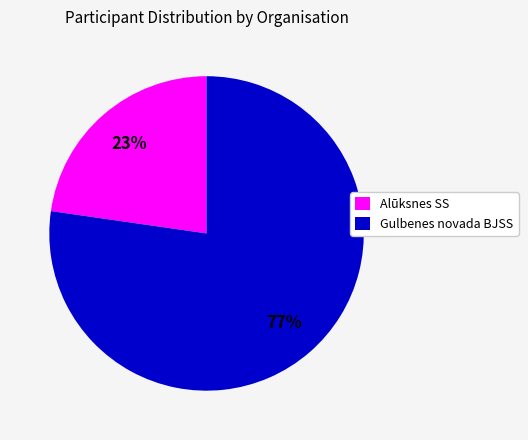

Is the sum of Alūksnes SS and Gulbenes novada BJSS greater than half?

Yes